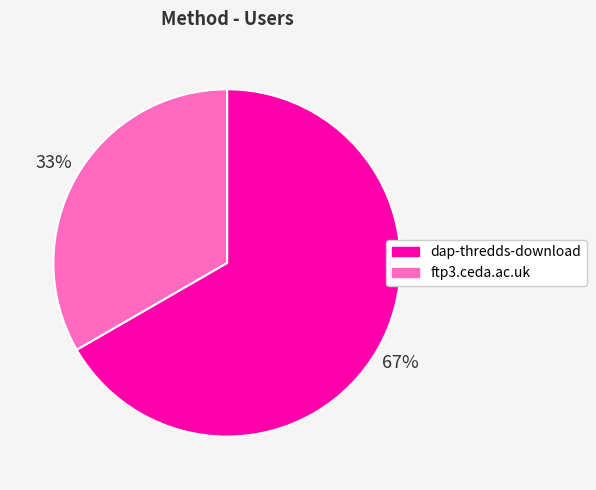

Count the number of slices in the pie.

2